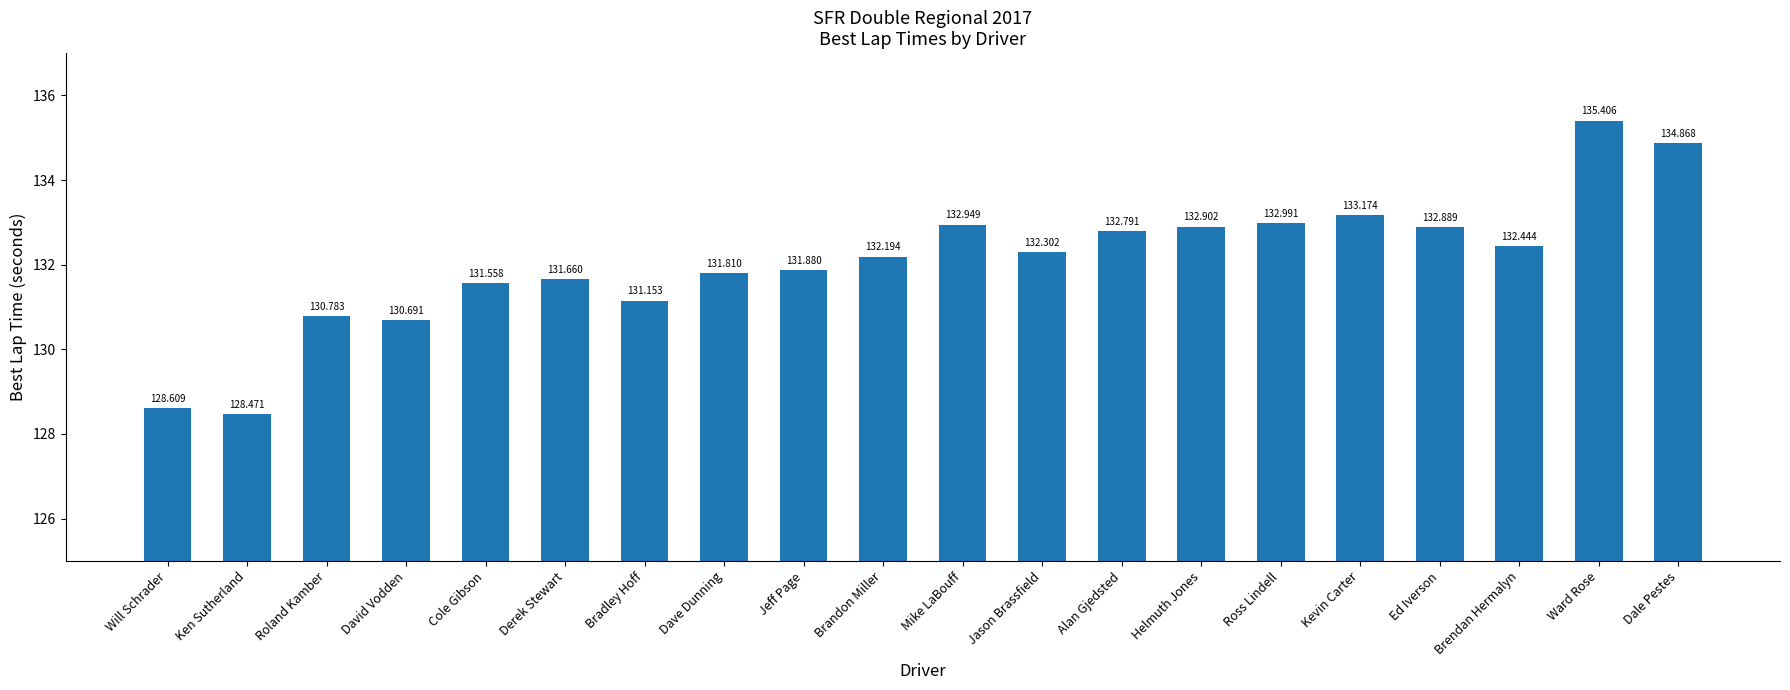

List the labels in order of value, largest first.

Ward Rose, Dale Pestes, Kevin Carter, Ross Lindell, Mike LaBouff, Helmuth Jones, Ed Iverson, Alan Gjedsted, Brendan Hermalyn, Jason Brassfield, Brandon Miller, Jeff Page, Dave Dunning, Derek Stewart, Cole Gibson, Bradley Hoff, Roland Kamber, David Vodden, Will Schrader, Ken Sutherland